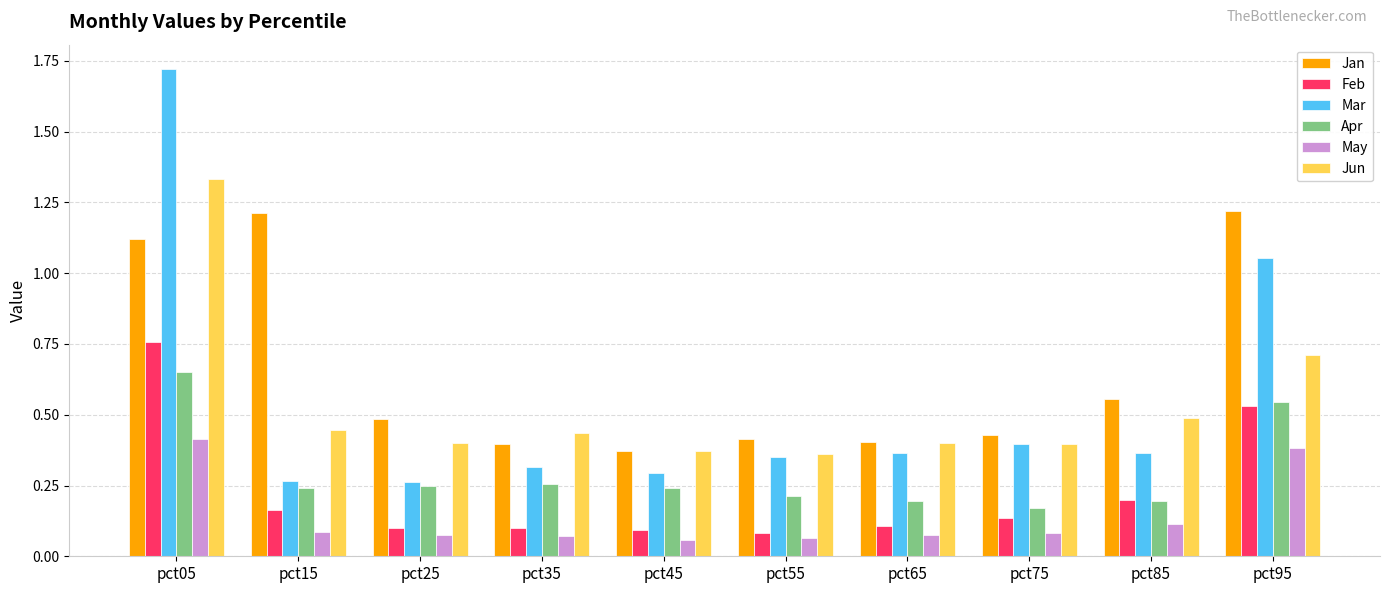

The Mar series shows 2.9 at pct05. True or false?

False